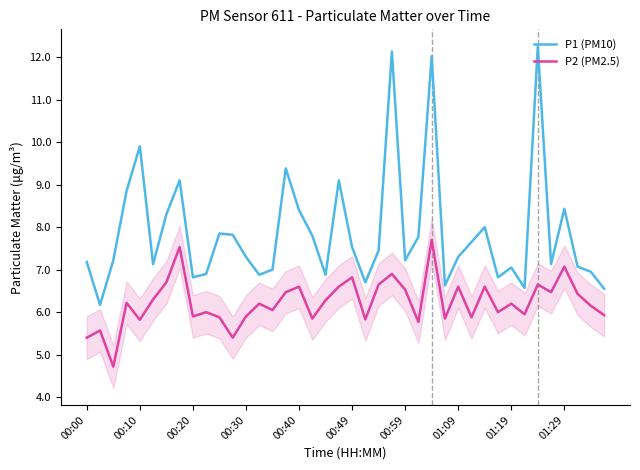

Which series has the largest total across all categories?

P1 (PM10)